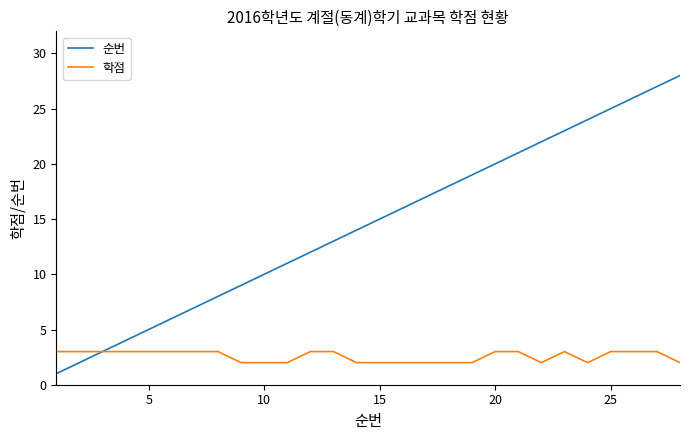

Which series has the largest total across all categories?

순번